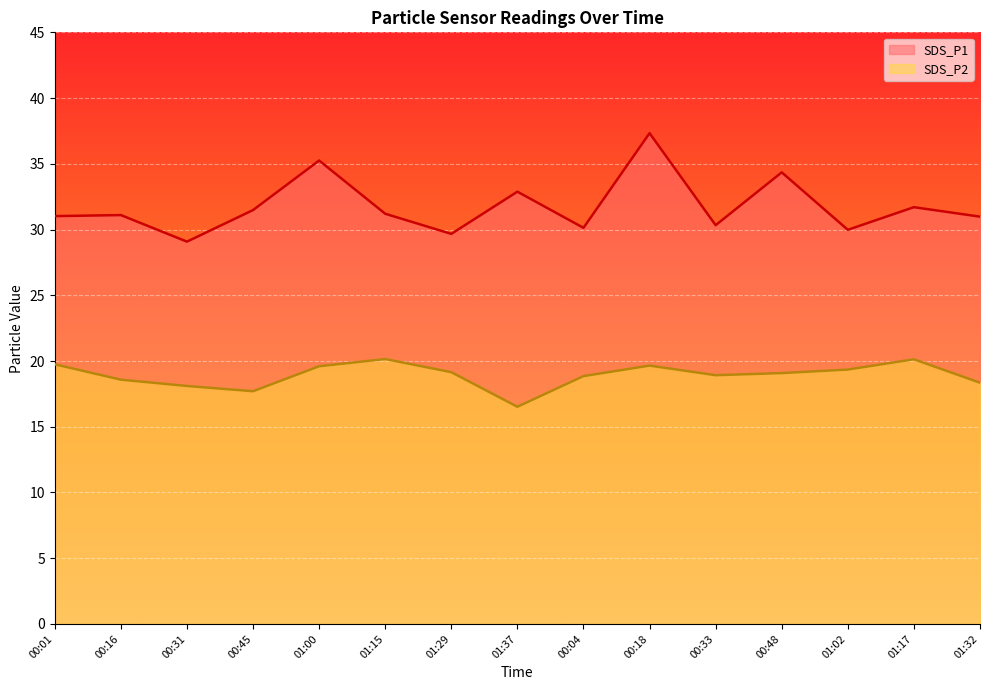

List the labels in order of SDS_P2 value, smallest first.

01:37, 00:45, 00:31, 01:32, 00:16, 00:04, 00:33, 00:48, 01:29, 01:02, 01:00, 00:18, 00:01, 01:17, 01:15